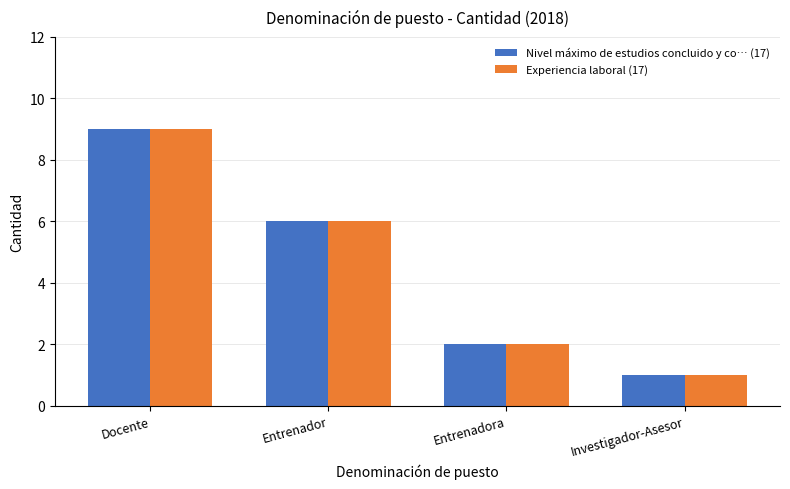

What is the total value across all series at Entrenadora?

4